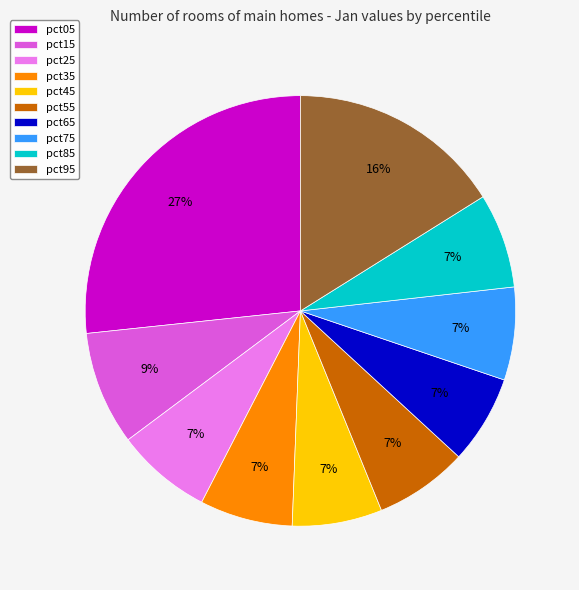

Combined, do pct55 and pct15 account for over 50%?

No